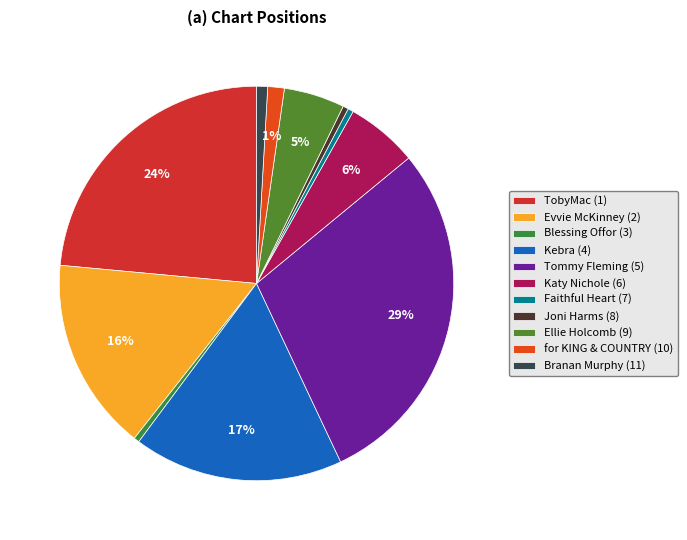

How many slices are in this pie chart?

11